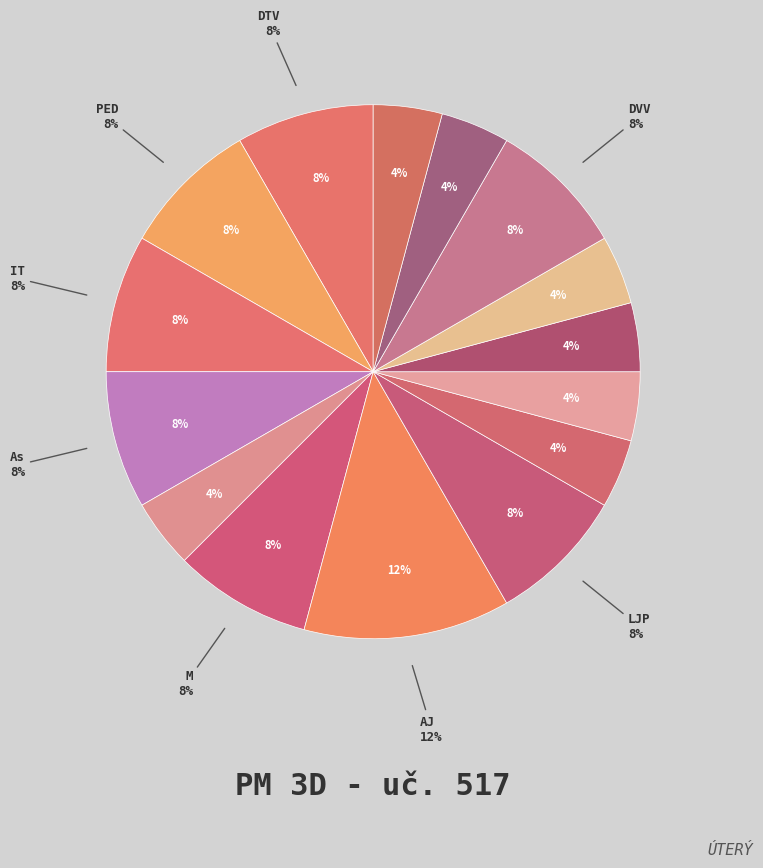

To the nearest percent, what is the average slice percentage?

7%